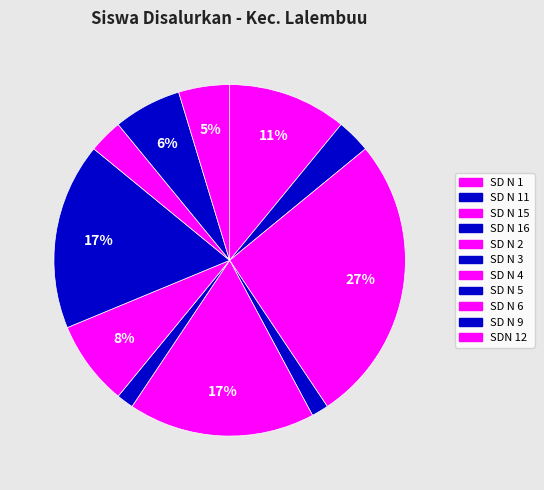

How many segments does this pie chart have?

11